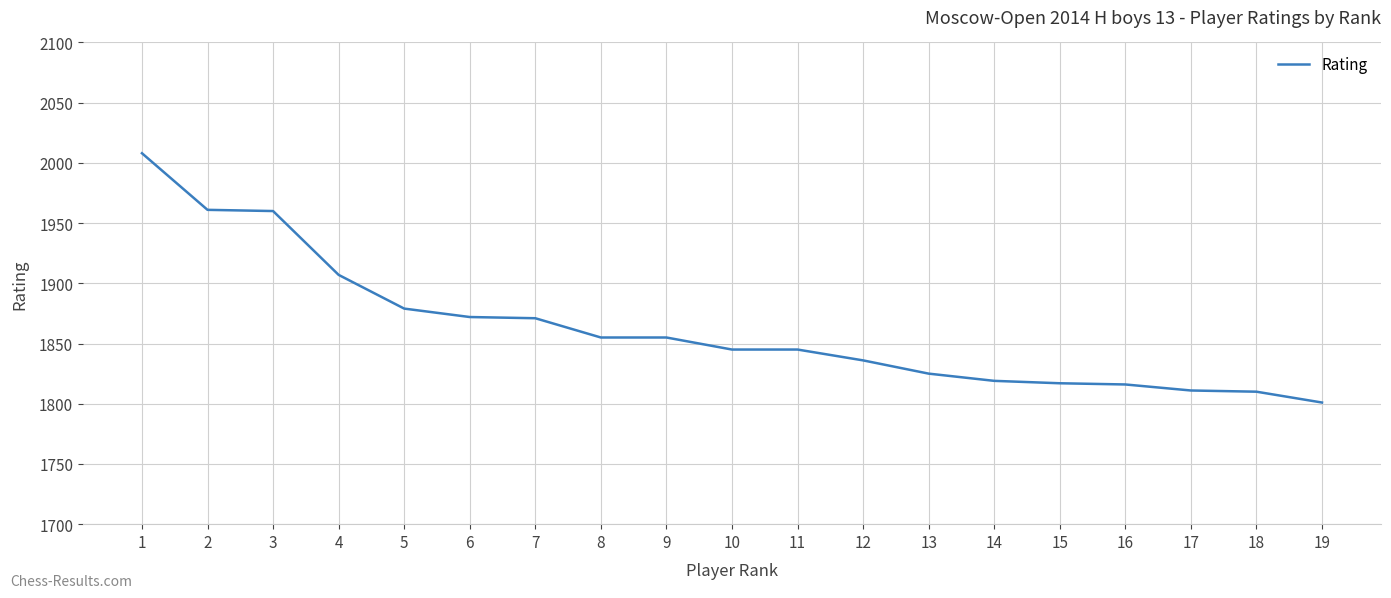

Does the chart have visible grid lines?

Yes